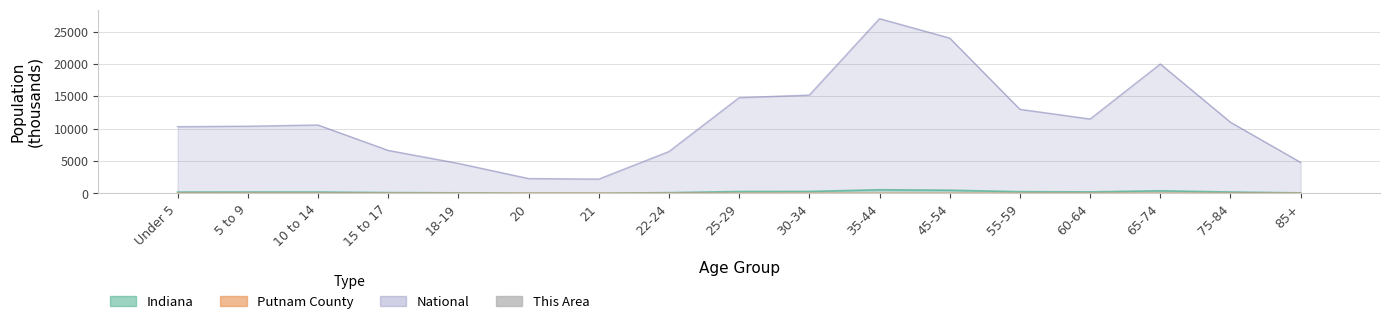

Is it true that the value at 15 to 17 is 0.0?

True